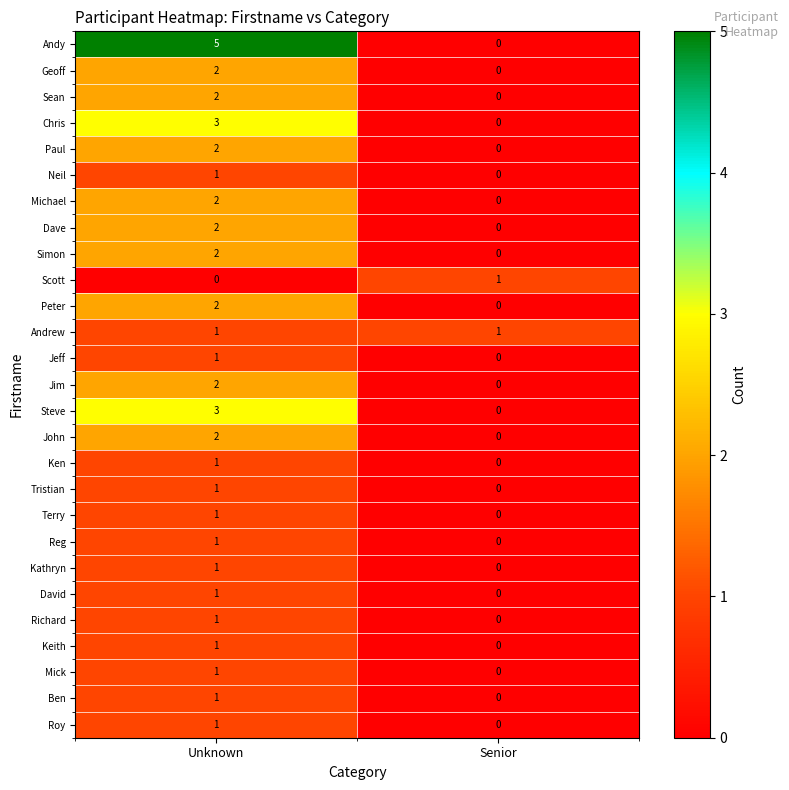

At which category is the sum across all series the highest?

Unknown